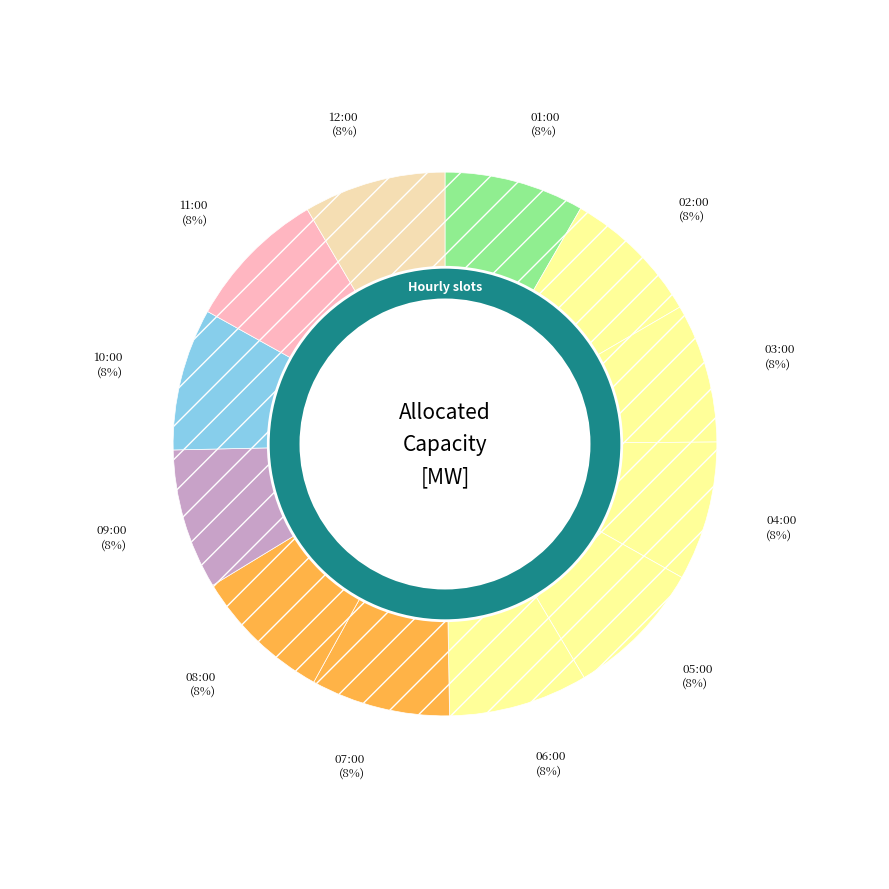

What is the ratio of the value at 04:00 to the value at 06:00?

1.0